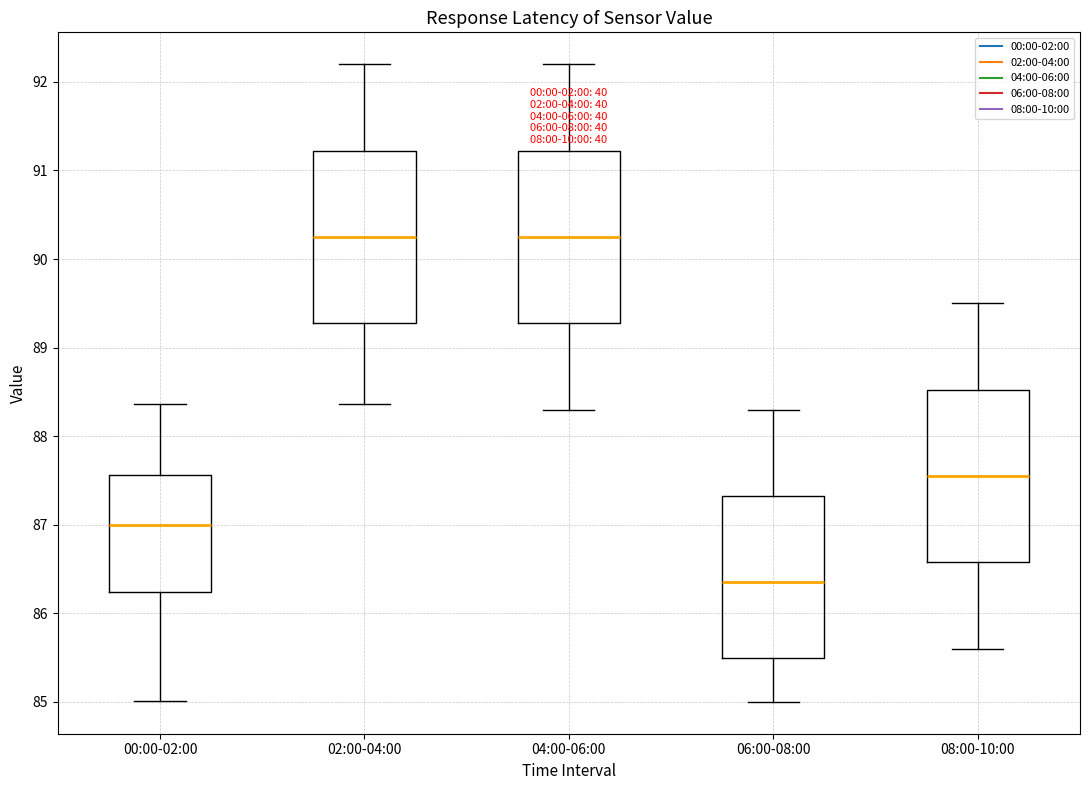

Where is the upper edge of the box for 04:00-06:00 on the y-axis? The values are not printed on the chart, so give them approximately, as read against the axis.

91.2